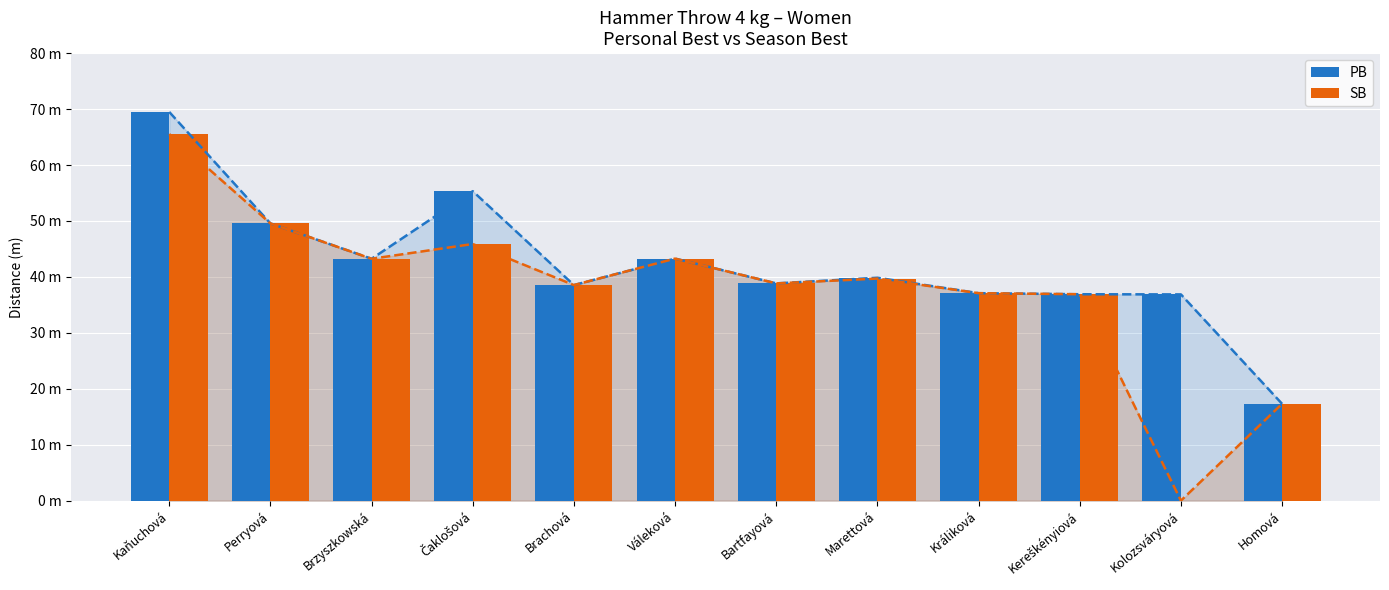

List the series in order of their peak value, highest first.

PB, SB